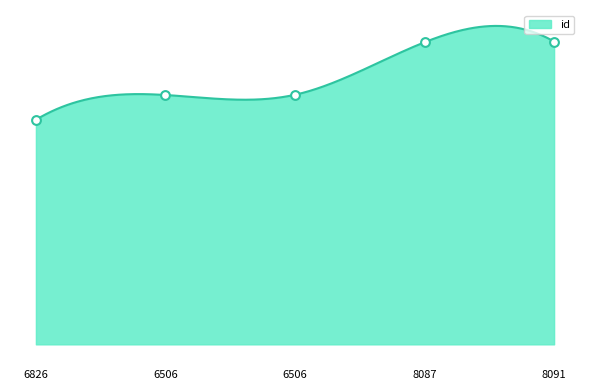

Approximately how many times larger is the value at 6506 compared to 8091?

0.8